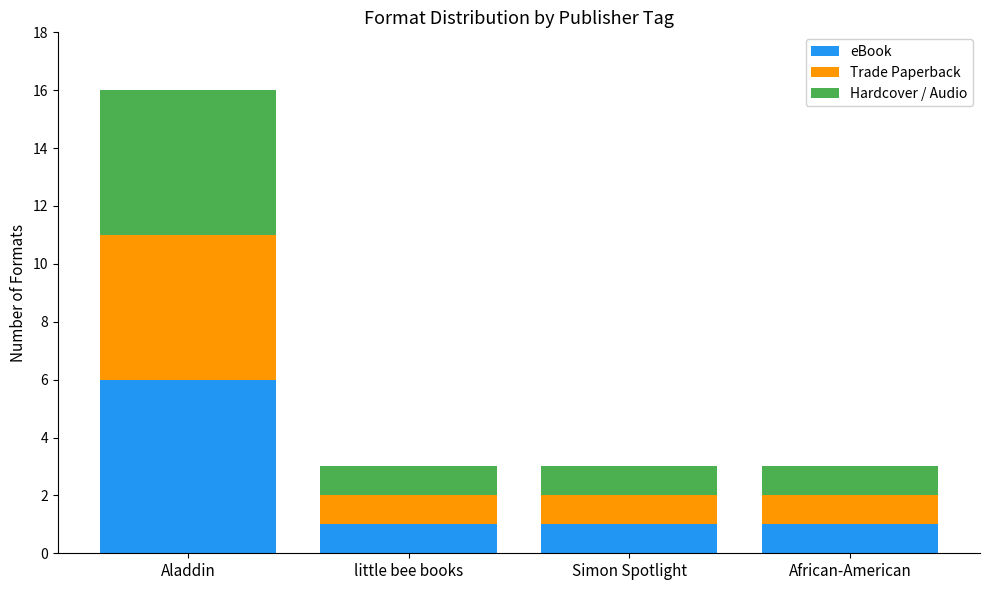

Which category has the highest value in the eBook series?

Aladdin